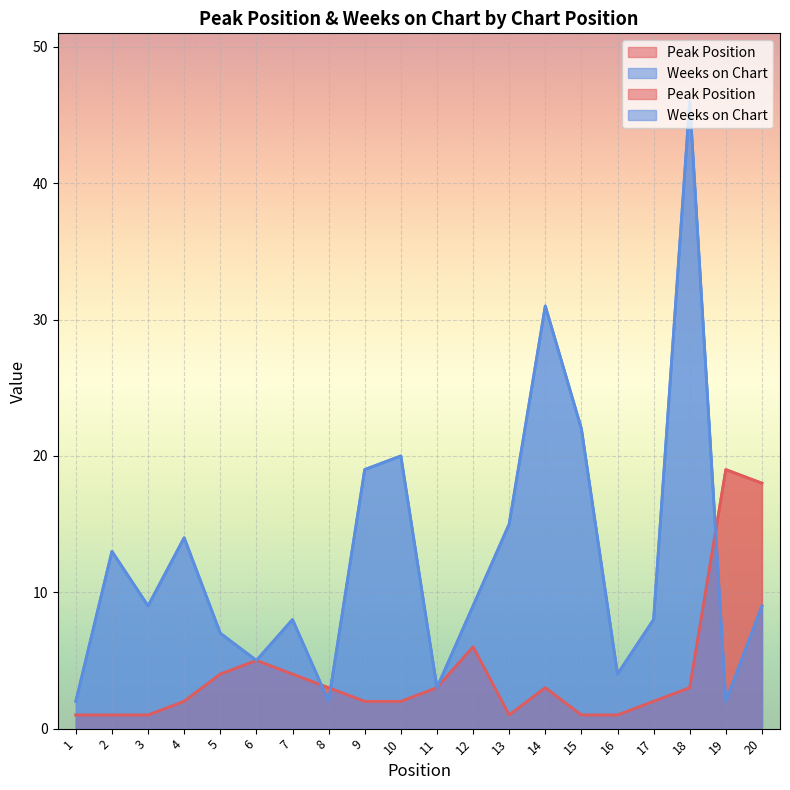

Which series ends up on top after the final intersection of Weeks on Chart and Peak Position?

Peak Position